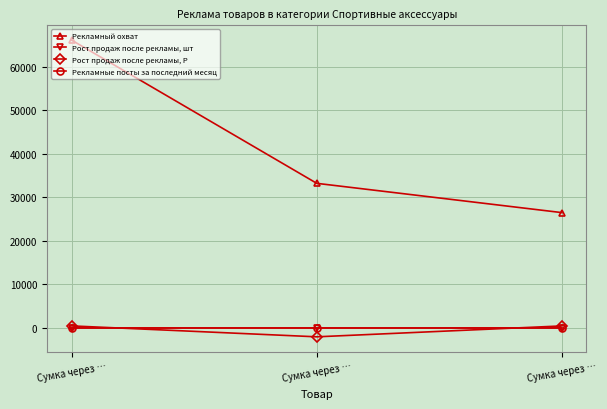

How many values in Рост продаж после рекламы, Р are above zero?

2